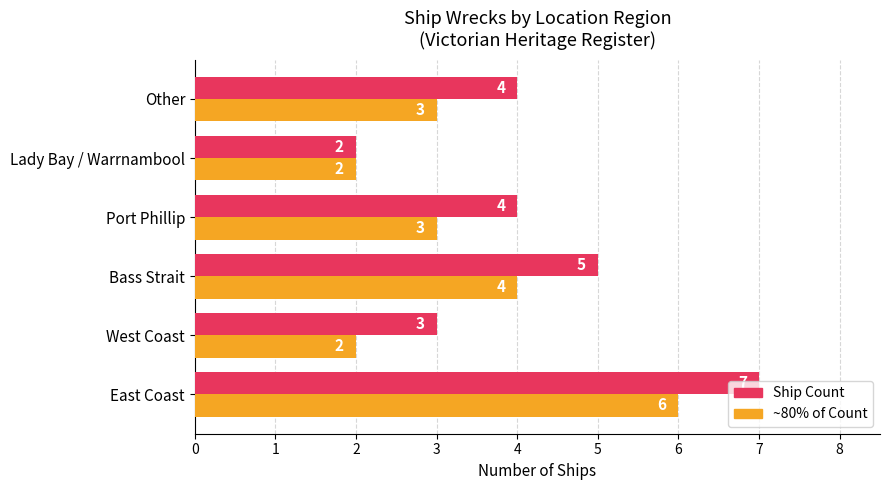

What is the greatest value displayed?

7